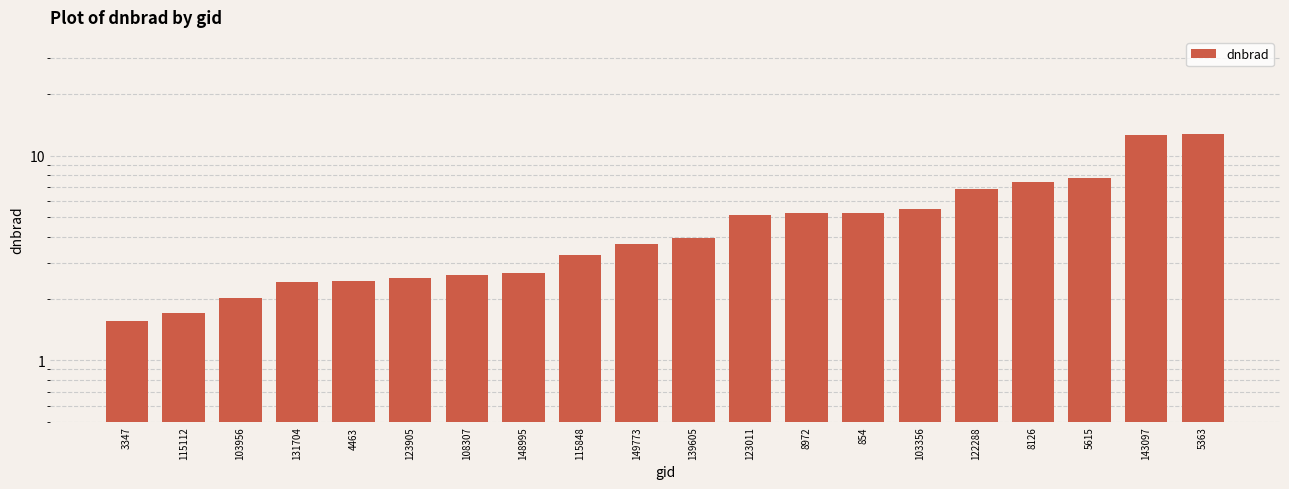

Rank the categories by value from highest to lowest.

5363, 143097, 5615, 8126, 122288, 103356, 854, 8972, 123011, 139605, 149773, 115848, 148995, 108307, 123905, 4463, 131704, 103956, 115112, 3347